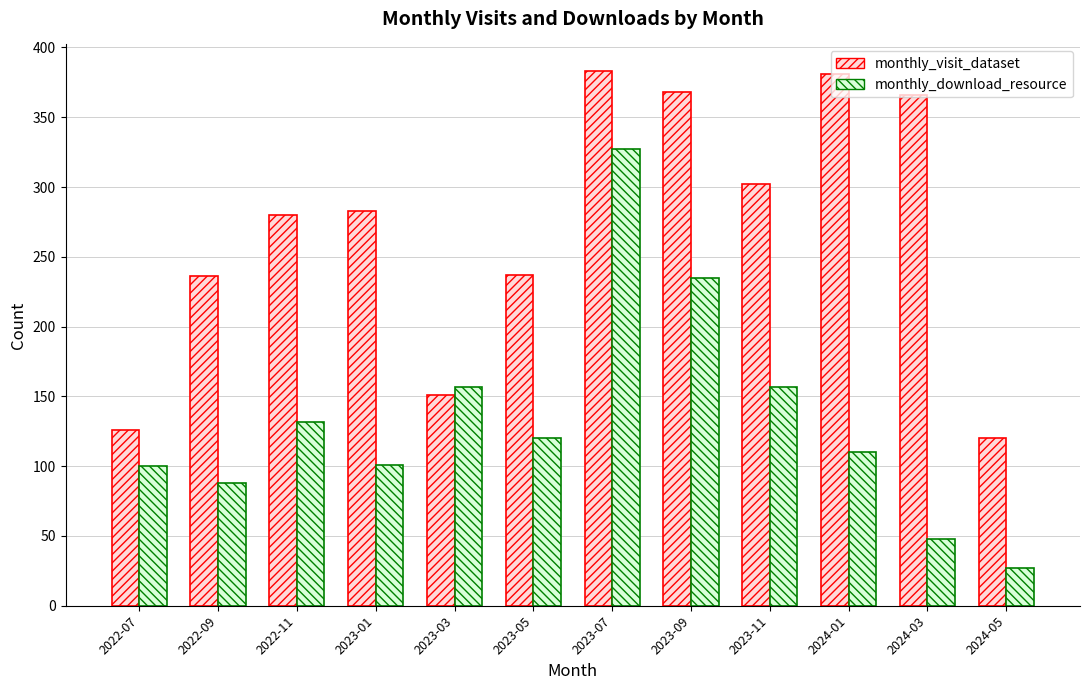

At 2022-11, list the series in order from smallest to largest.

monthly_download_resource, monthly_visit_dataset